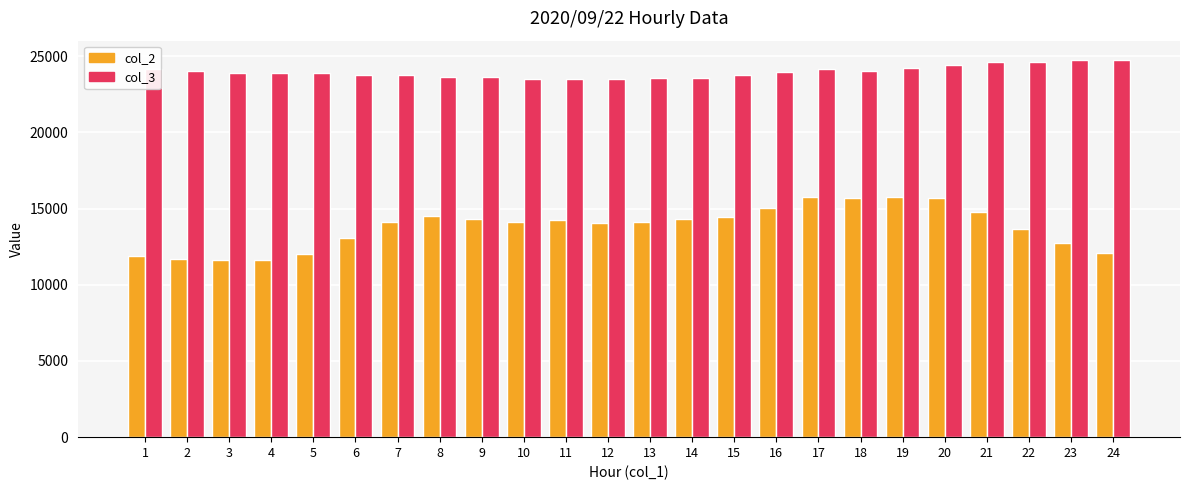

Which series has the largest range (max minus min)?

col_2